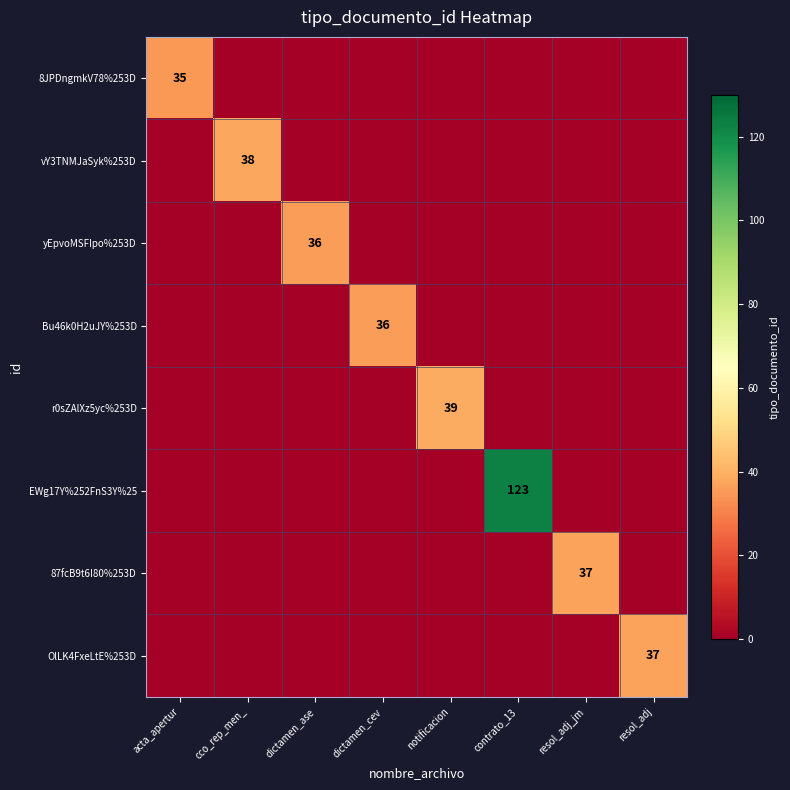

Is the value of Bu46k0H2uJY%253D at dictamen_ase greater than the value of yEpvoMSFIpo%253D at contrato_13?

No